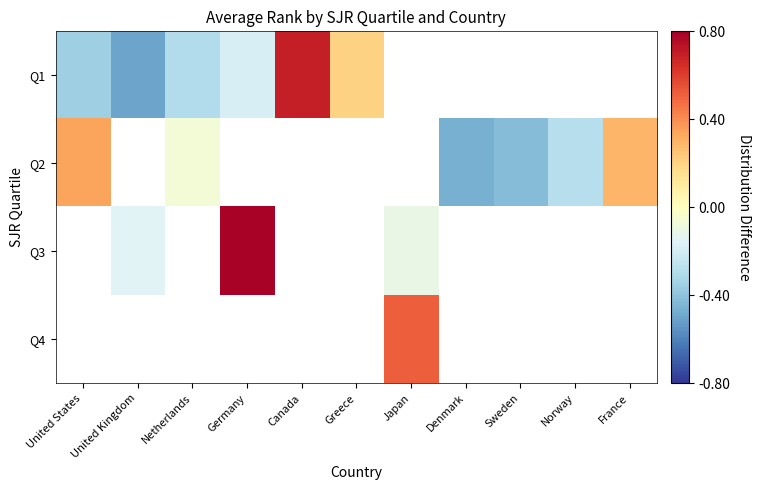

How many negative values does the Q1 series have?

4